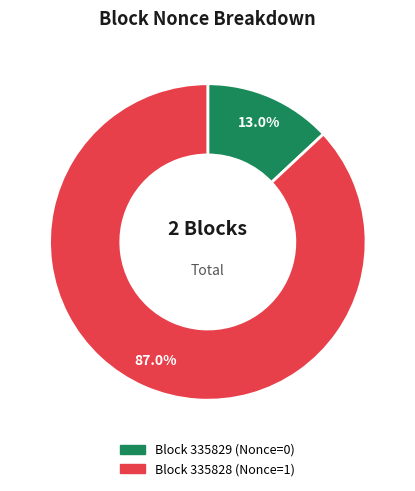

Is there a majority slice in this chart?

Yes